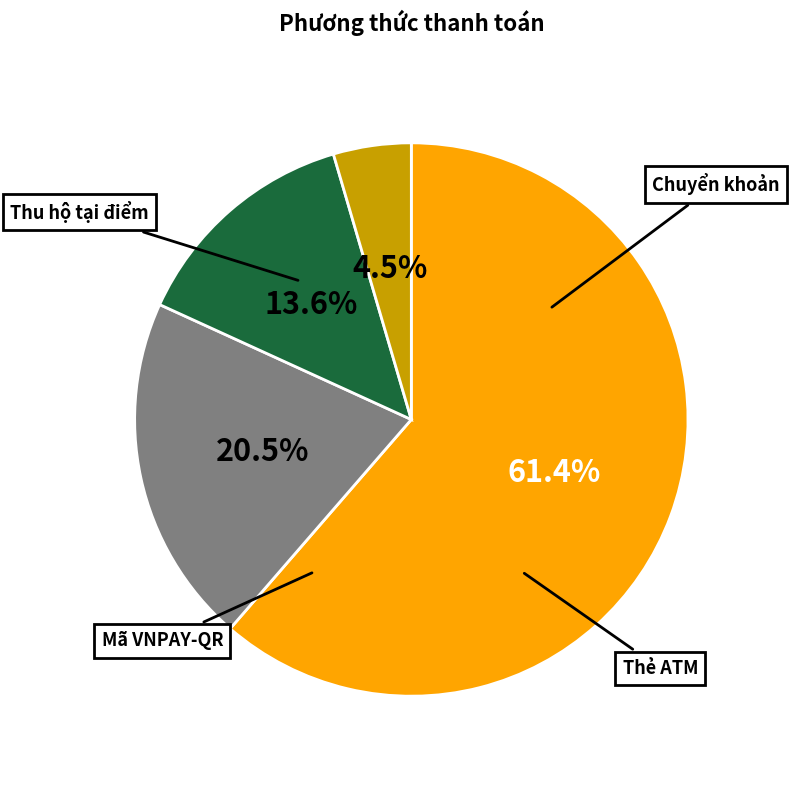

To the nearest percent, what percentage of the pie is Mã VNPAY-QR?

5%